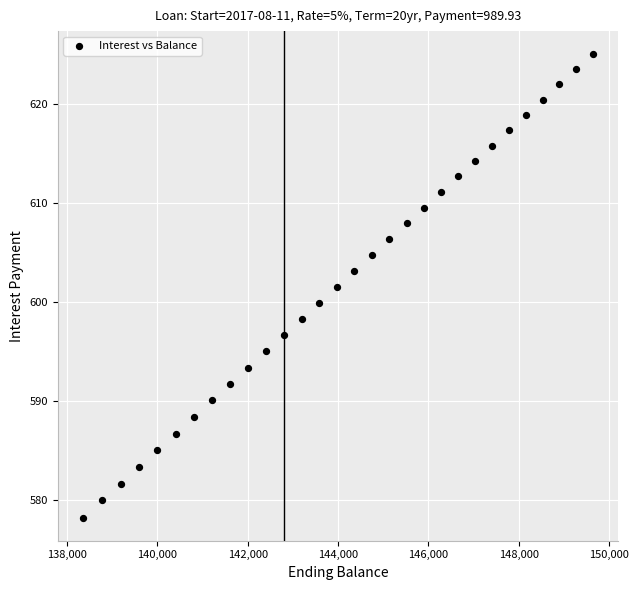

What is the range of X values (max minus min)?

11272.7